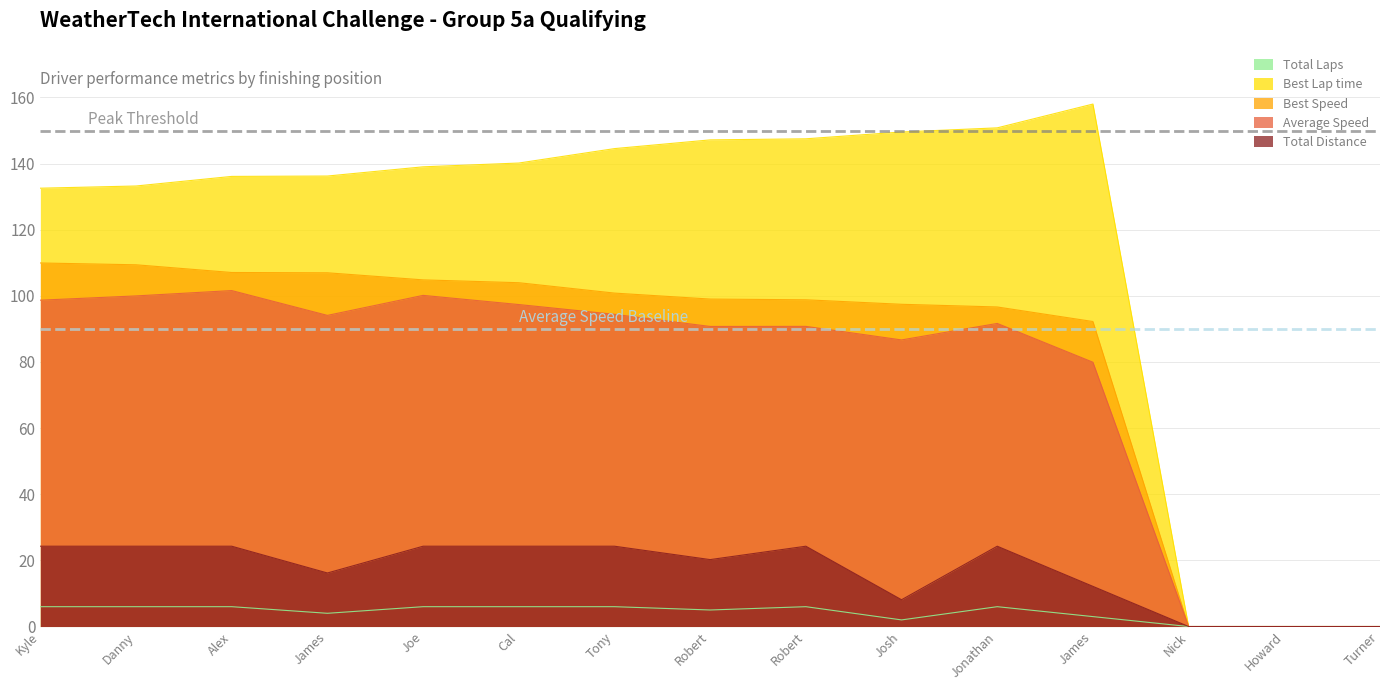

At which category does the chart reach its minimum across all series?

Nick